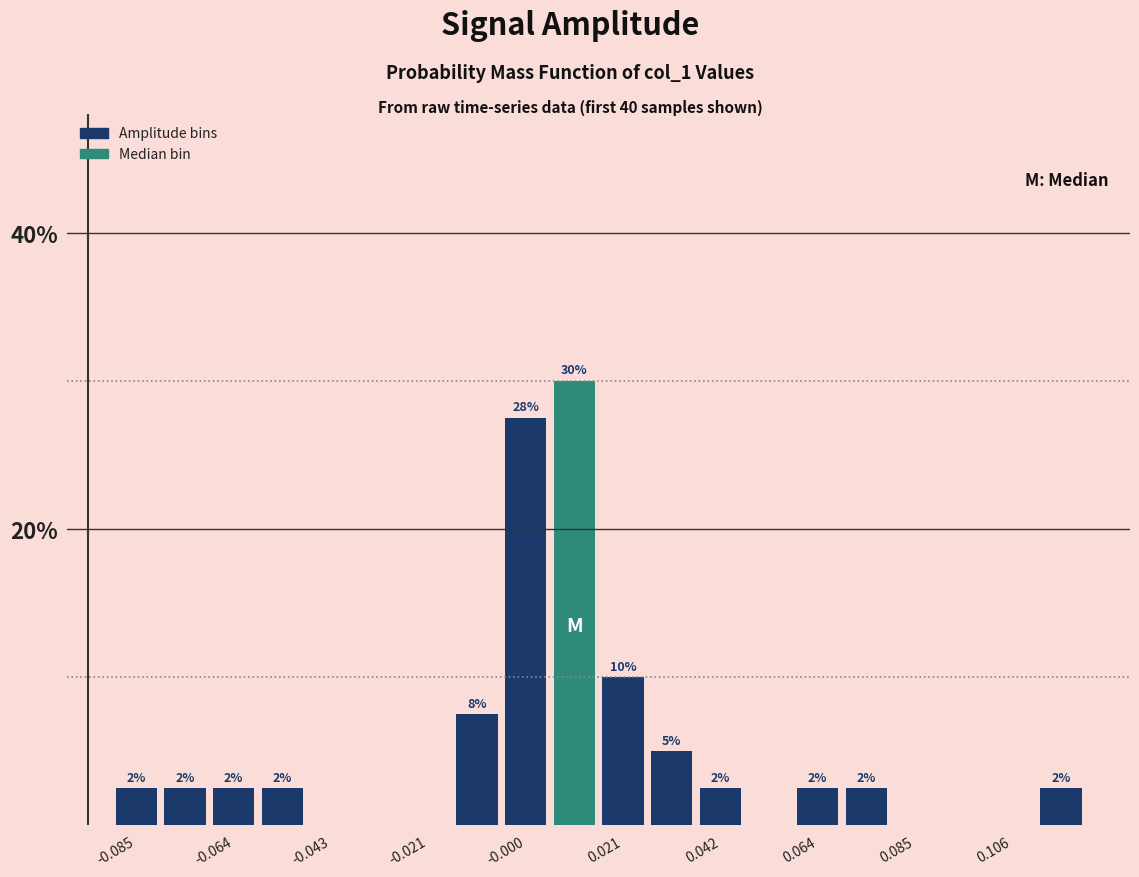

Read against the x-axis, roughly where is the centre of the tallest bar?

0.010